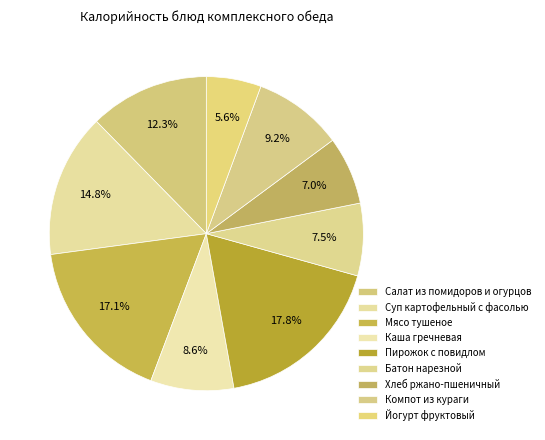

How many slices are in this pie chart?

9